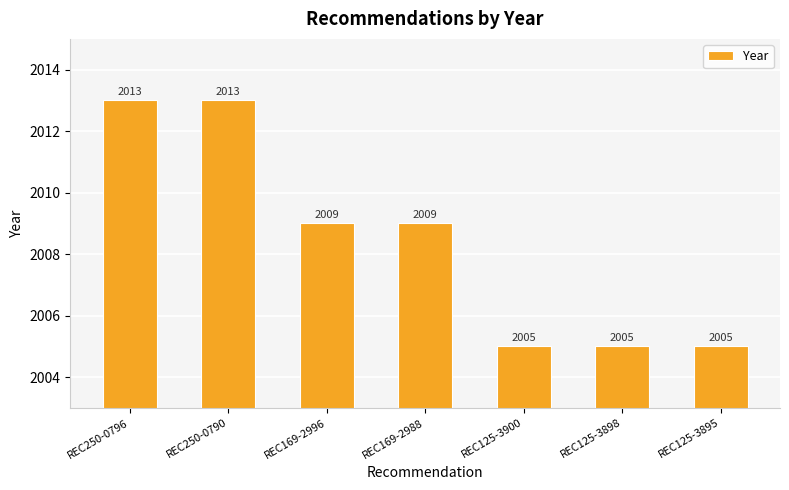

What is the difference between the maximum and second lowest values?

8